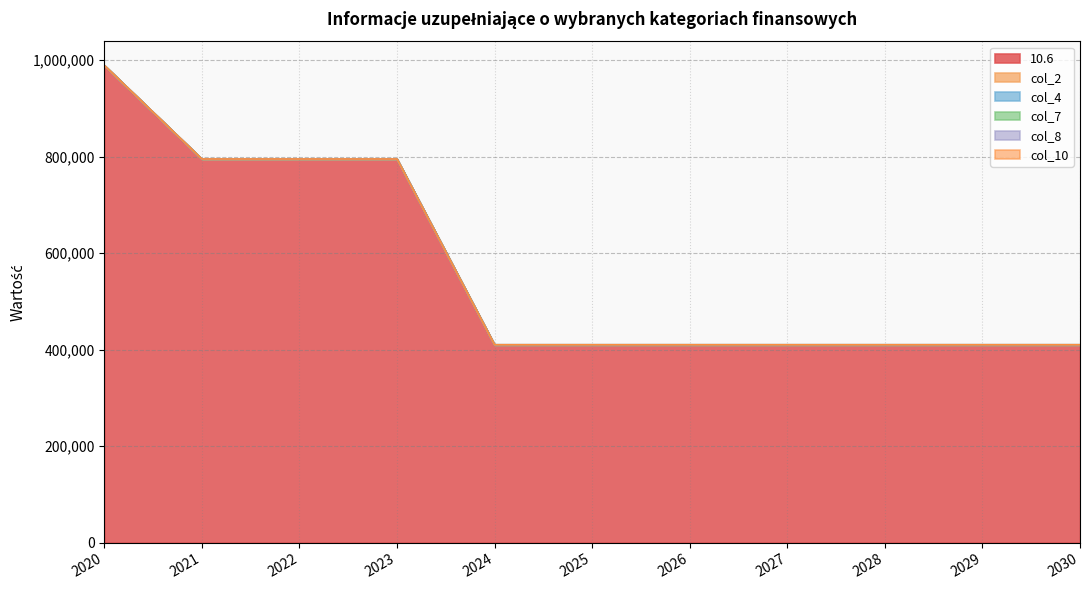

Which series has the largest total across all categories?

10.6